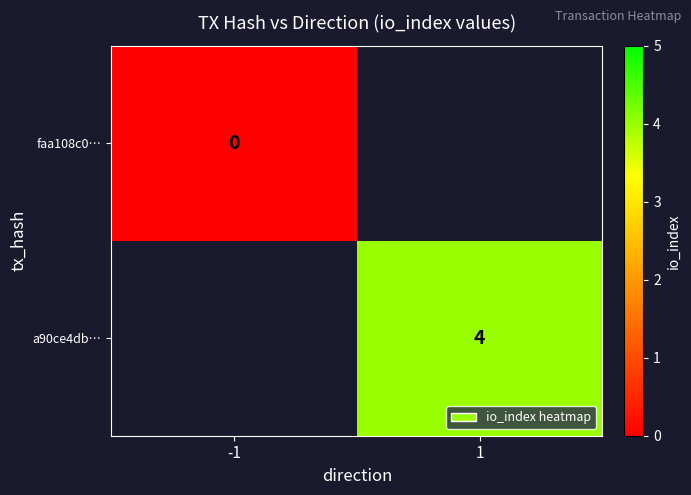

Is it true that a90ce4db… equals 4 at 1?

True